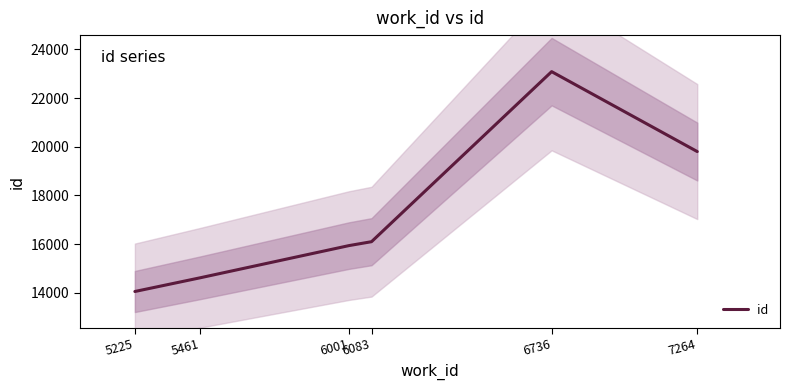

What is the change in value from 6001 to 6083?

+161